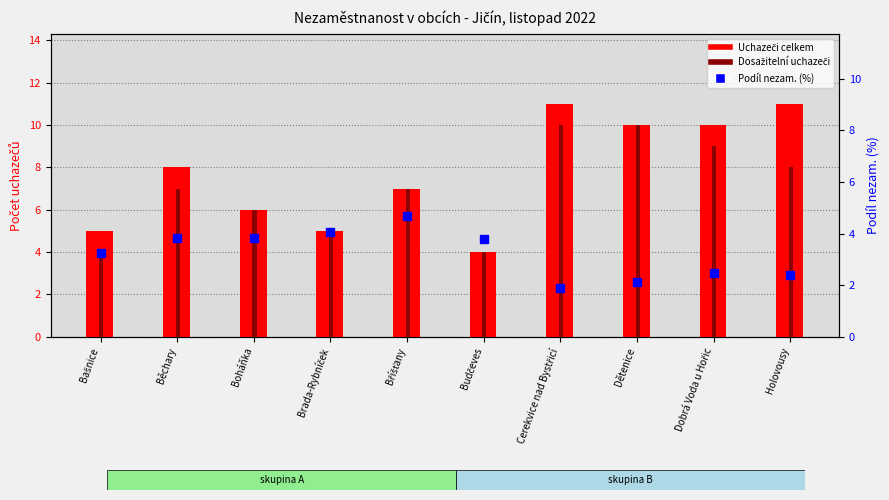

At how many categories does at least one series exceed 7?

5